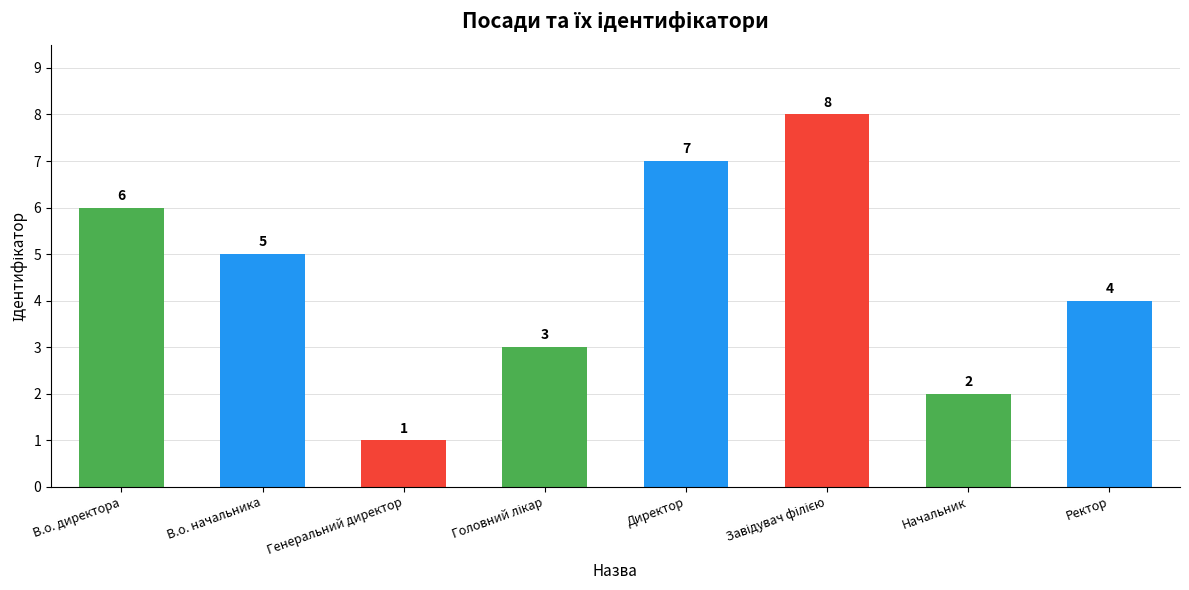

What is the maximum value shown in the chart?

8